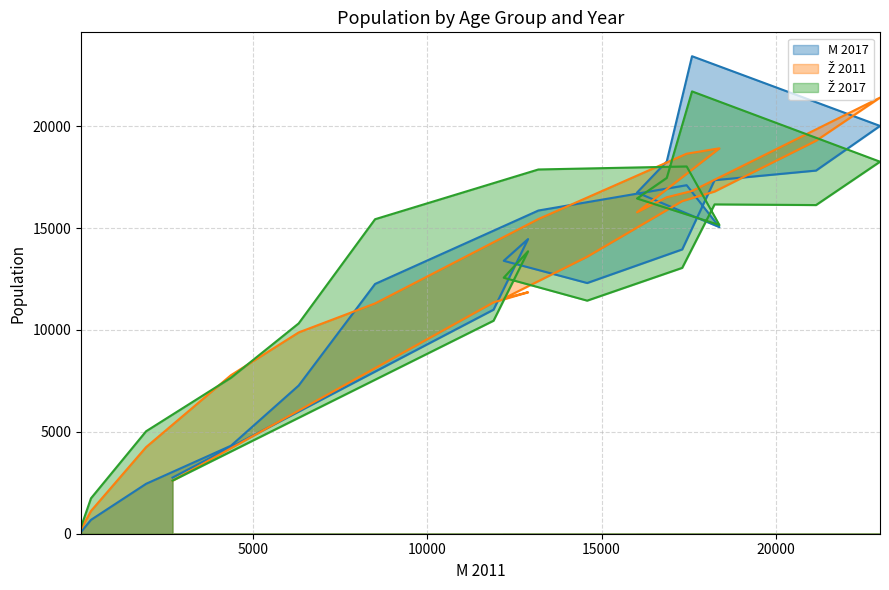

At which category does Ž 2011 reach its first local peak?

5-9